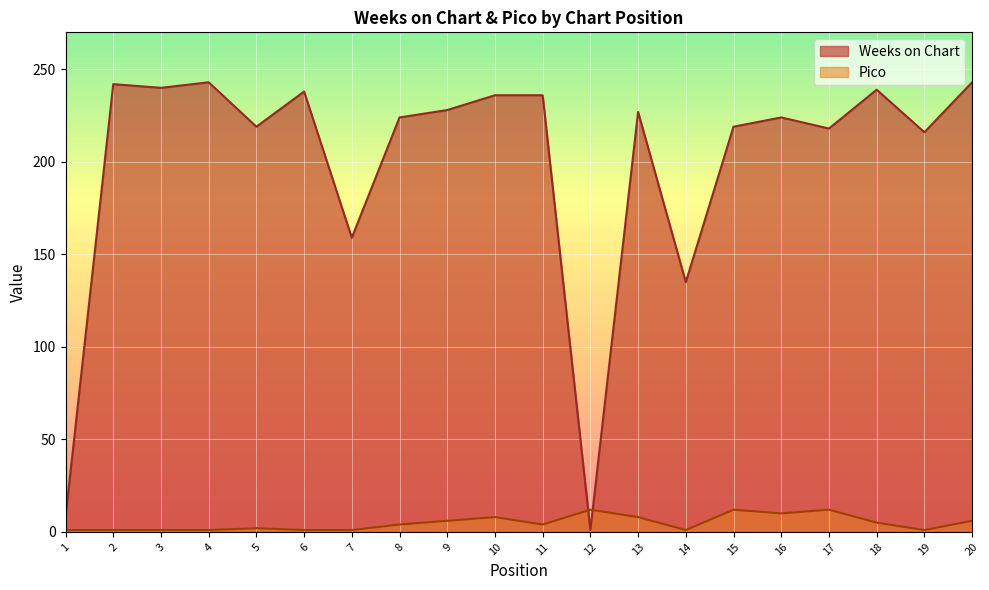

At which category does the chart reach its minimum across all series?

12